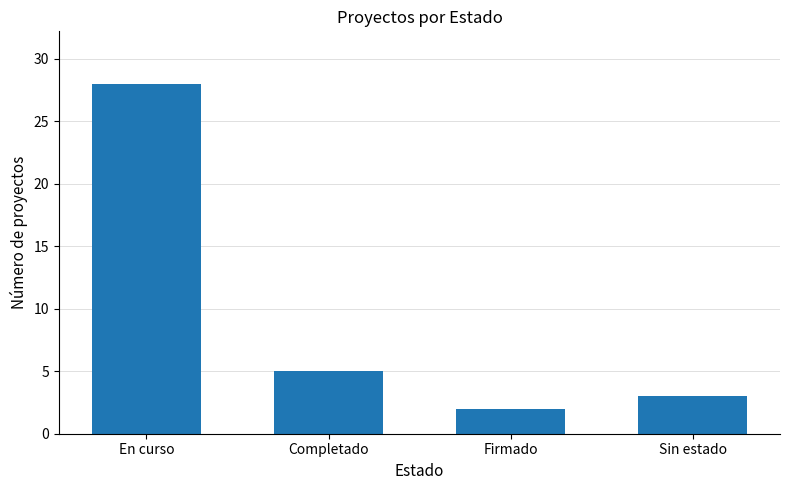

What is the difference between the second highest and second lowest values?

2